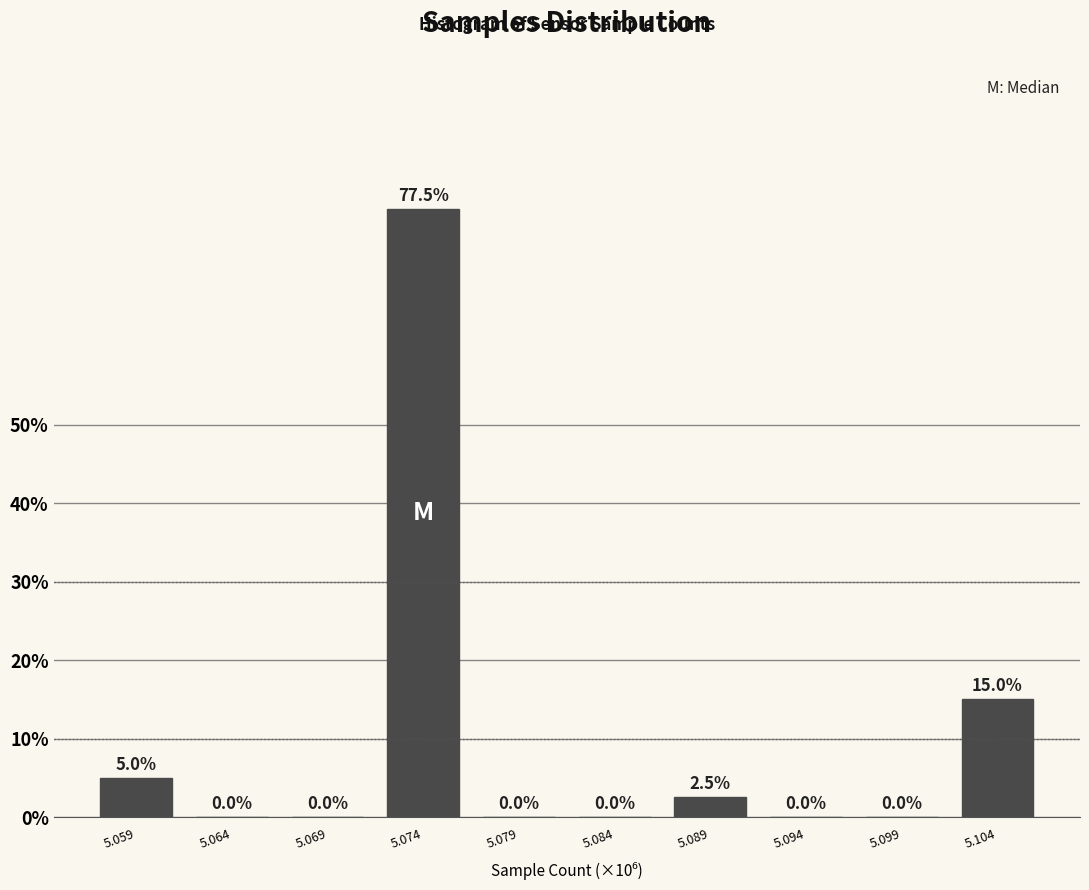

Reading left to right, list all the values displayed in this chart.

5.059=5.0	5.064=0.0	5.069=0.0	5.074=77.5	5.079=0.0	5.084=0.0	5.089=2.5	5.094=0.0	5.099=0.0	5.104=15.0